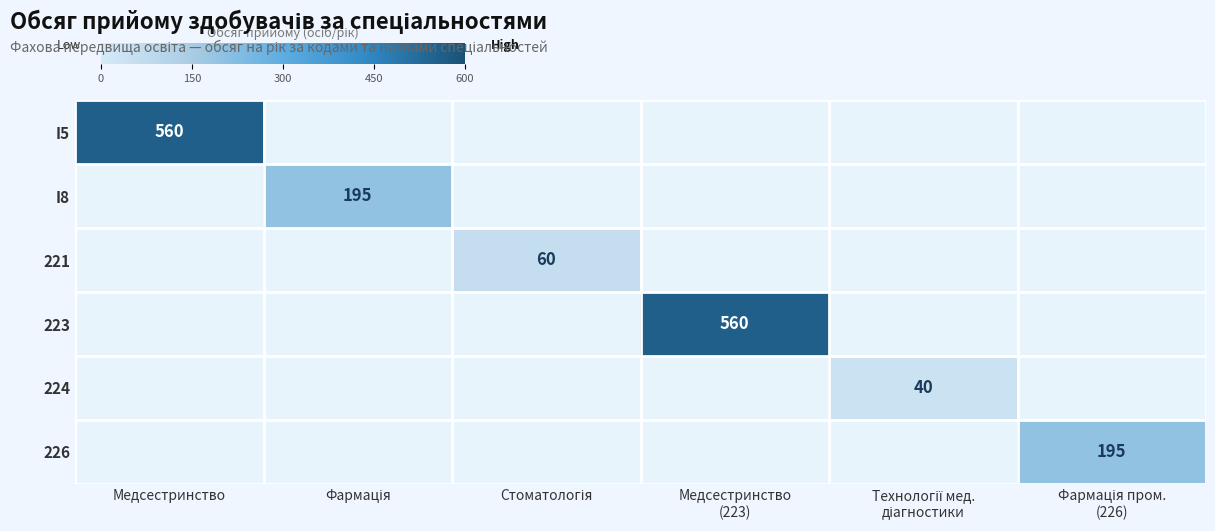

What is the difference between the maximum and second lowest values in the 223 series?

560